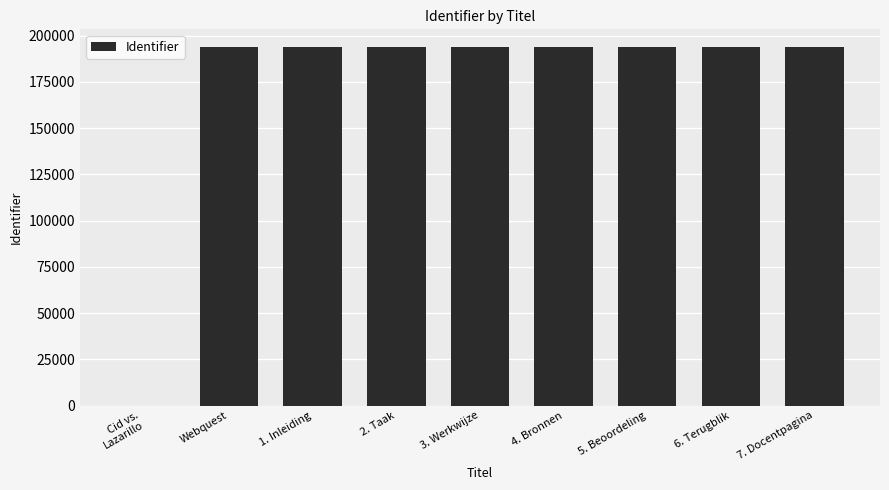

Between 7. Docentpagina and Cid vs.
Lazarillo, which is larger?

7. Docentpagina